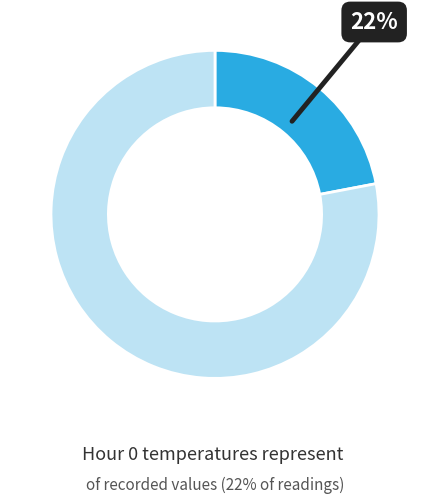

Is there any slice that represents more than half of the pie?

Yes